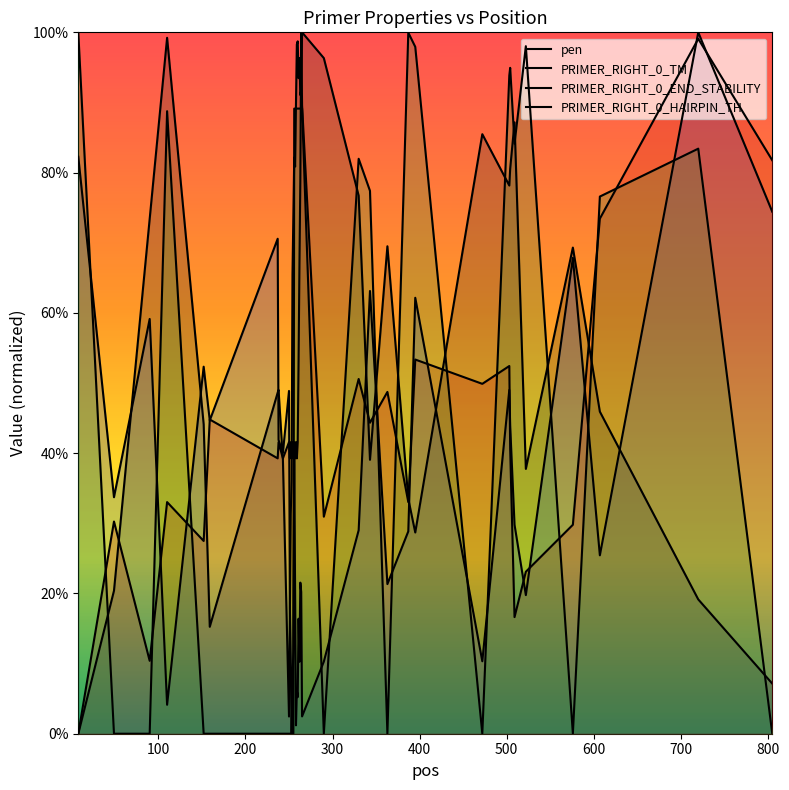

Does the chart display data point markers on the line(s)?

No